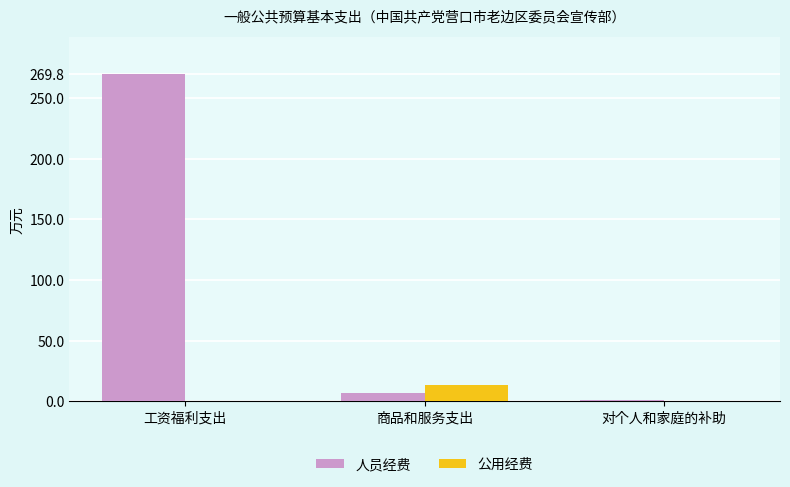

Is it true that 公用经费 equals 13.6 at 商品和服务支出?

True